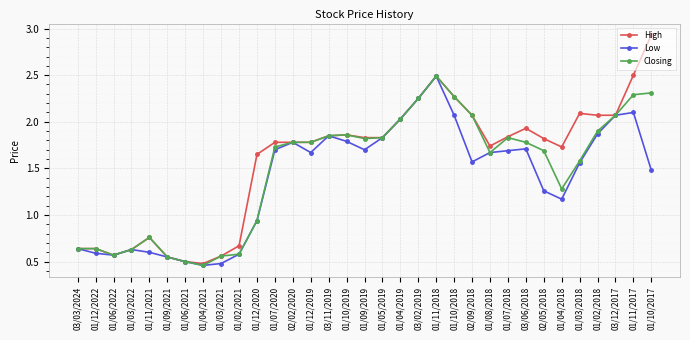

True or false: Low has more than 2 points higher than both neighbors.

True